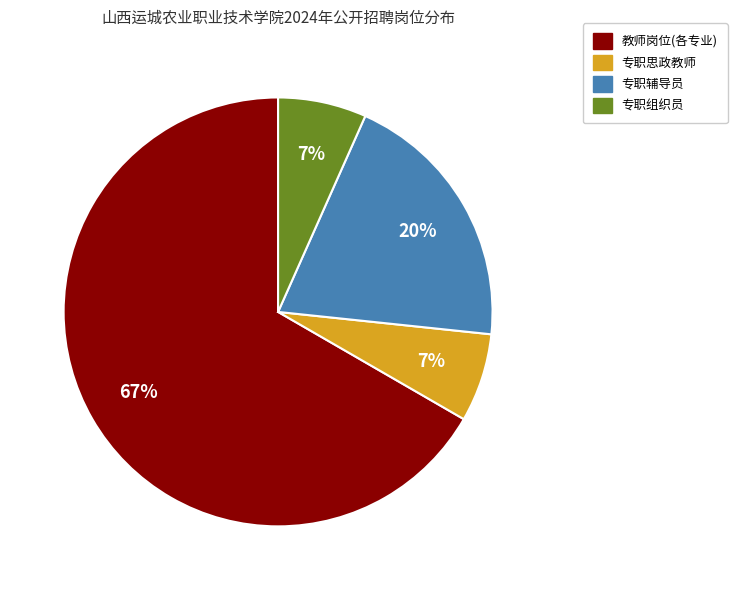

Is there any slice that represents more than half of the pie?

Yes